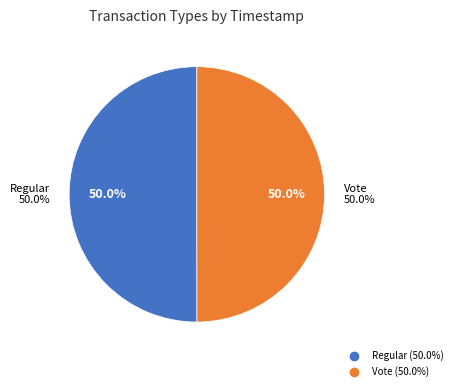

True or false: Vote accounts for 50% of the total.

True